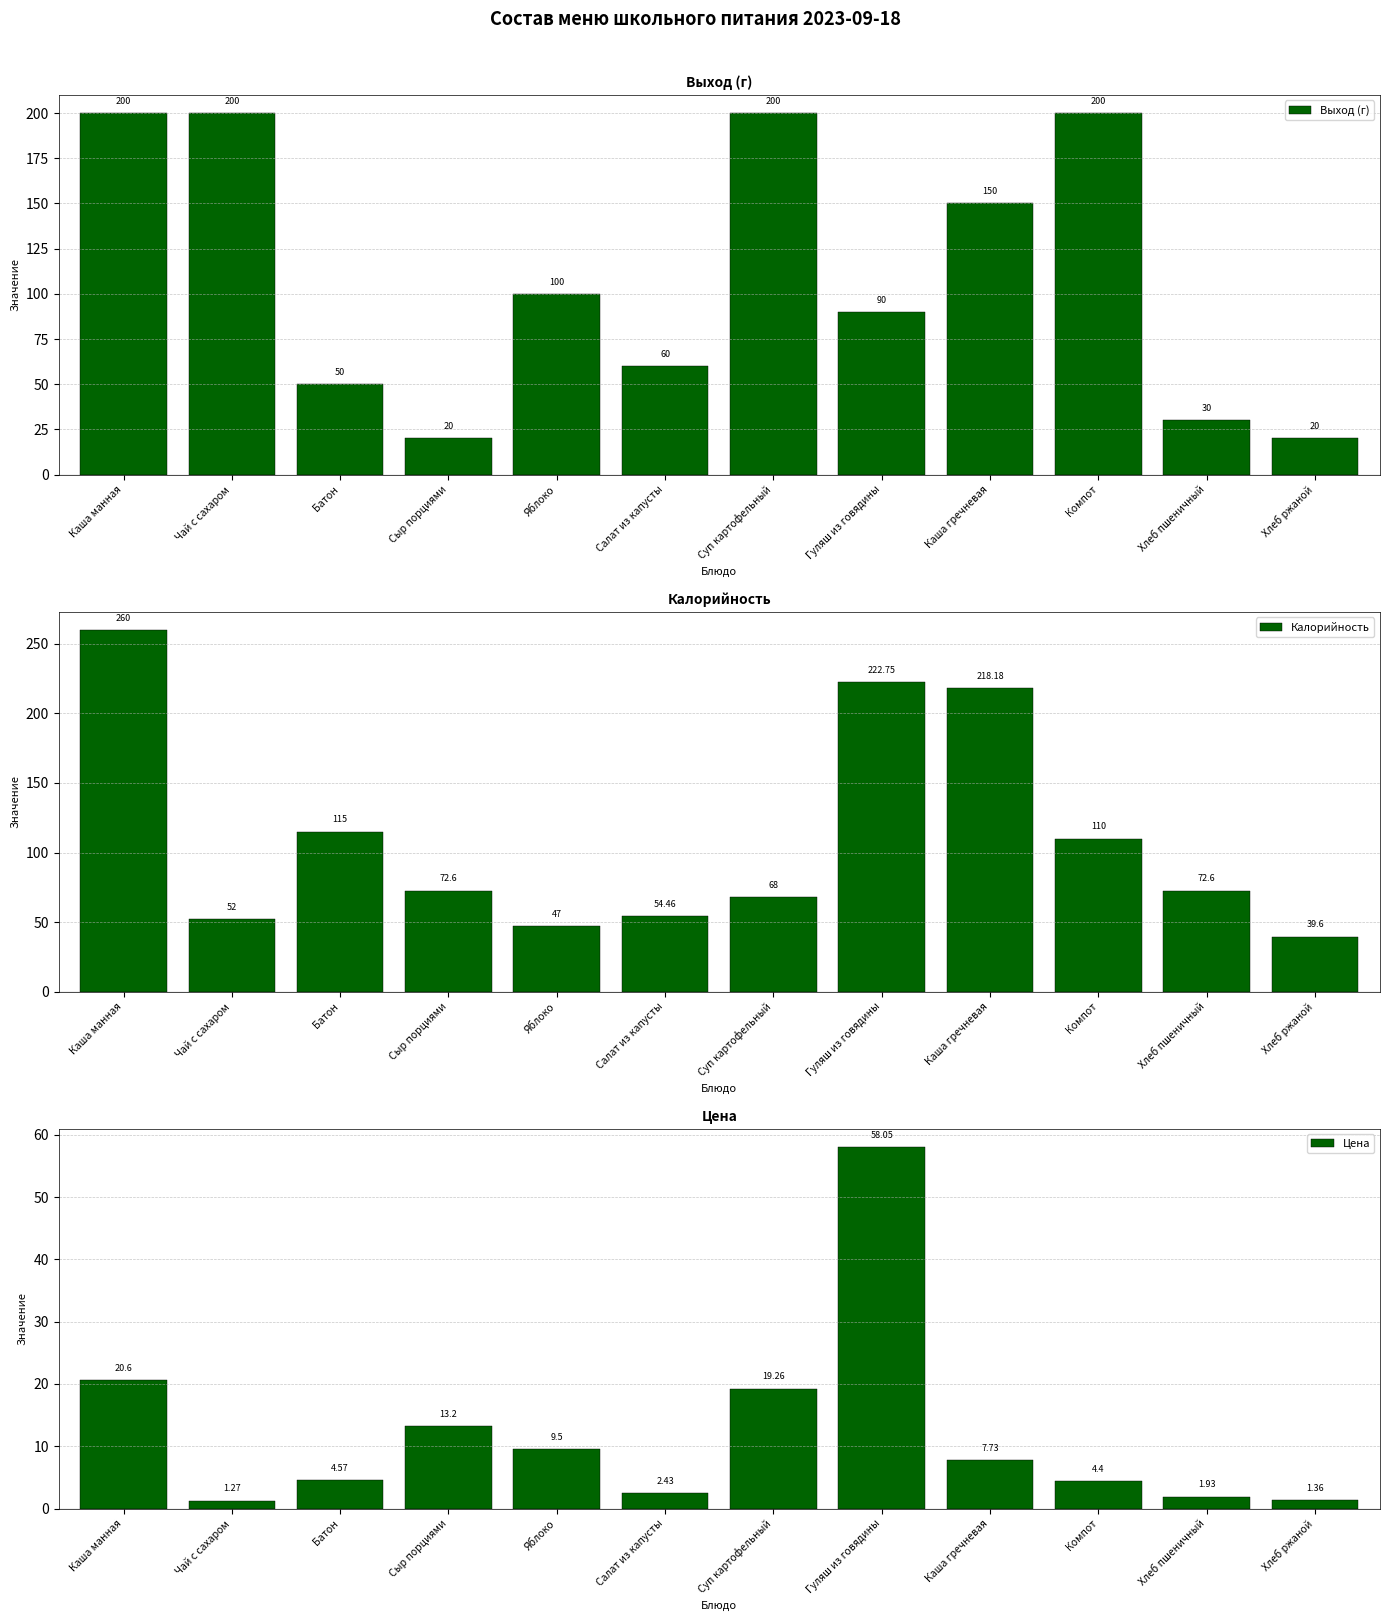

What are all the series names shown in the legend?

Выход (г), Калорийность, Цена